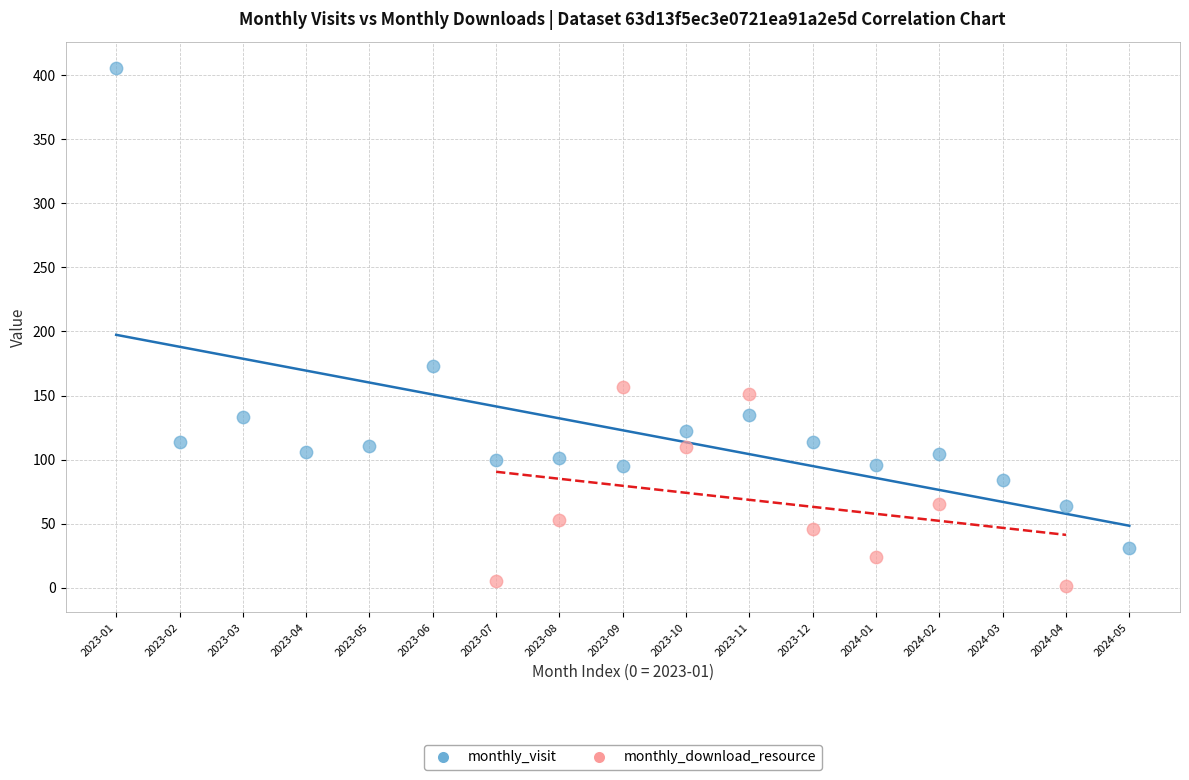

Which series reaches the maximum Y coordinate?

monthly_visit